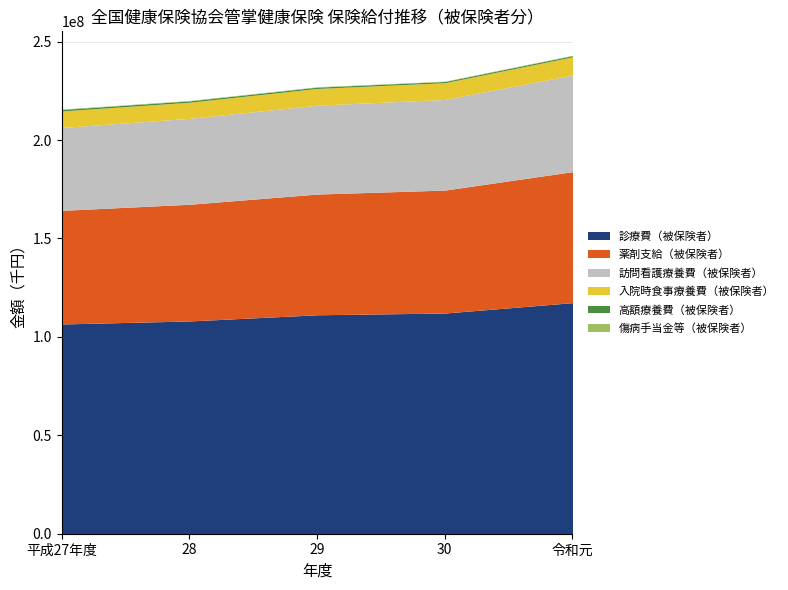

What is the greatest value displayed?

117383273